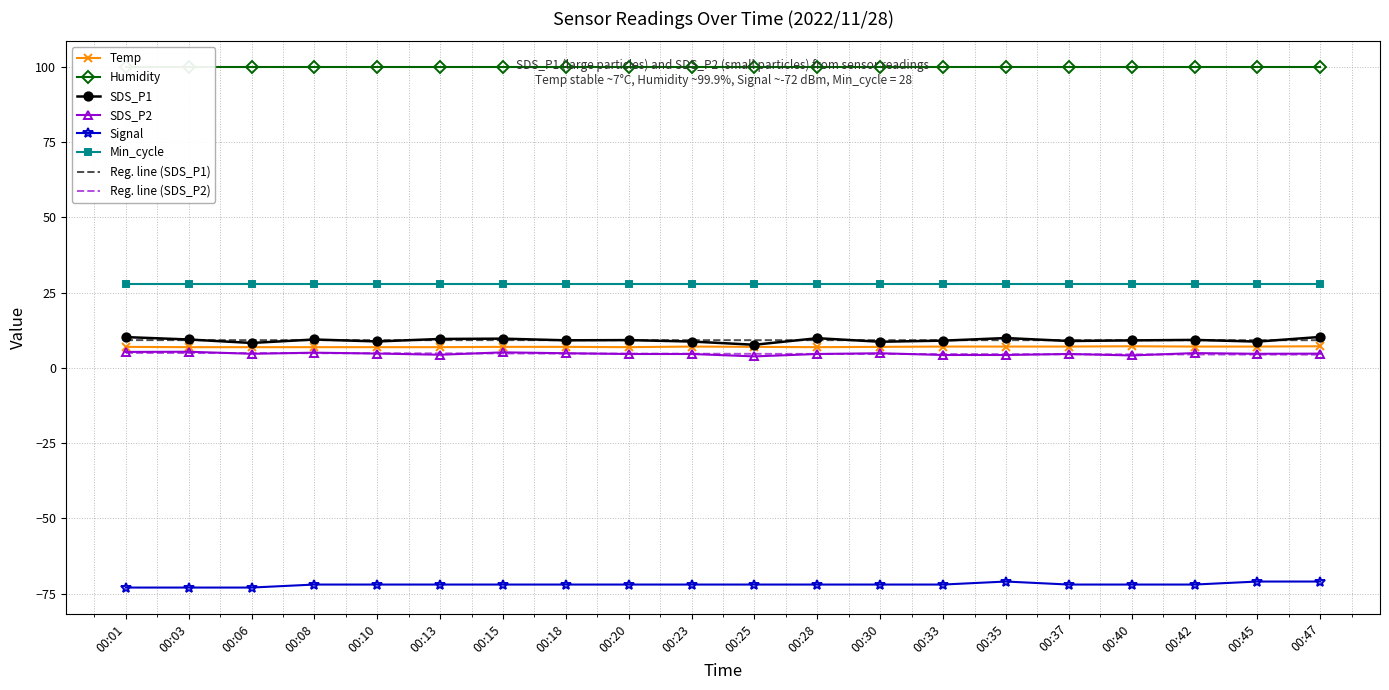

What is the difference between the maximum and minimum values in the SDS_P2 series?

1.5